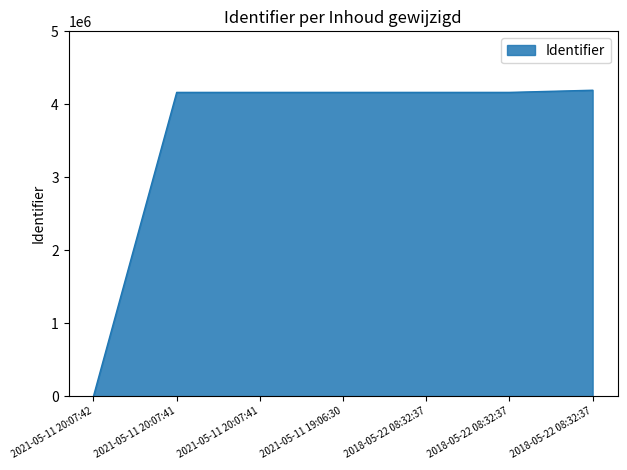

What is the difference between the values at 2018-05-22 08:32:37 and 2021-05-11 20:07:42?

4163274